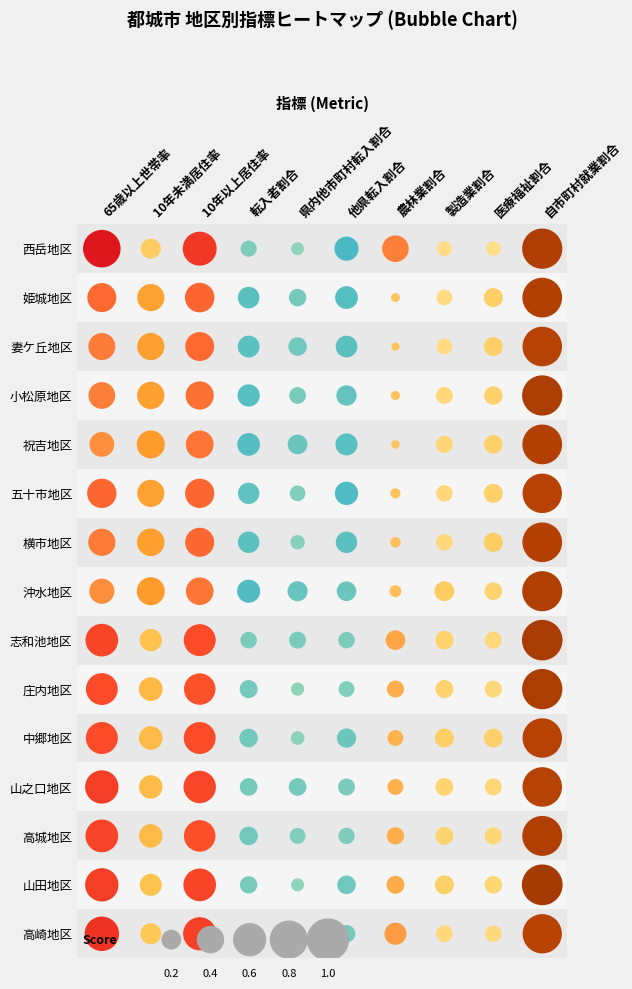

True or false: 中郷地区 has a value of 0.4 at 1.

False